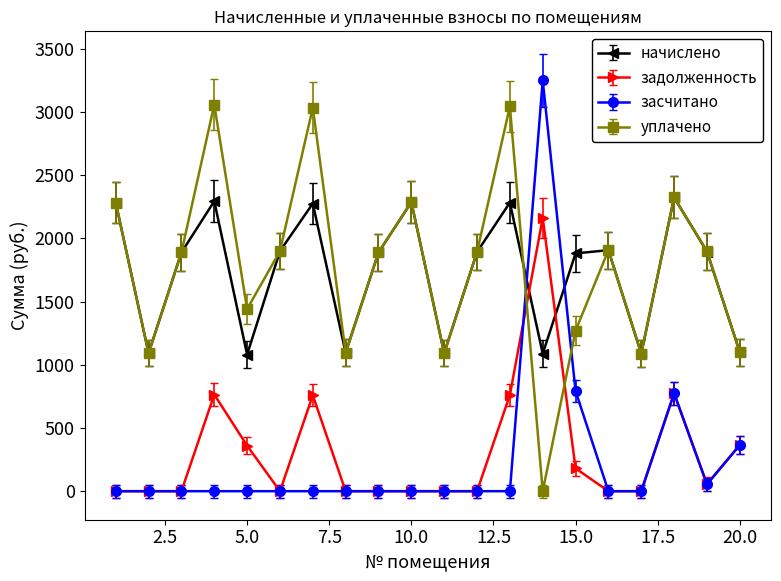

What is the sum of all начислено values?

34621.0